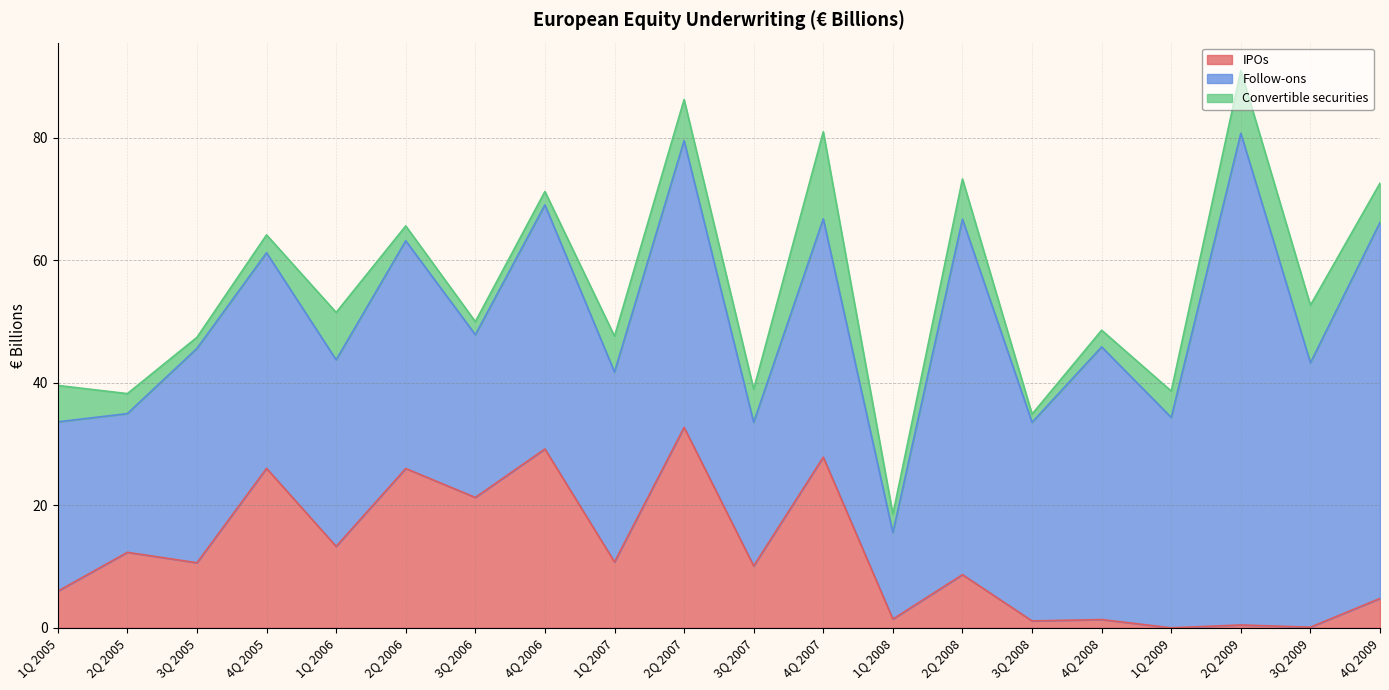

Which series has the largest total across all categories?

Follow-ons